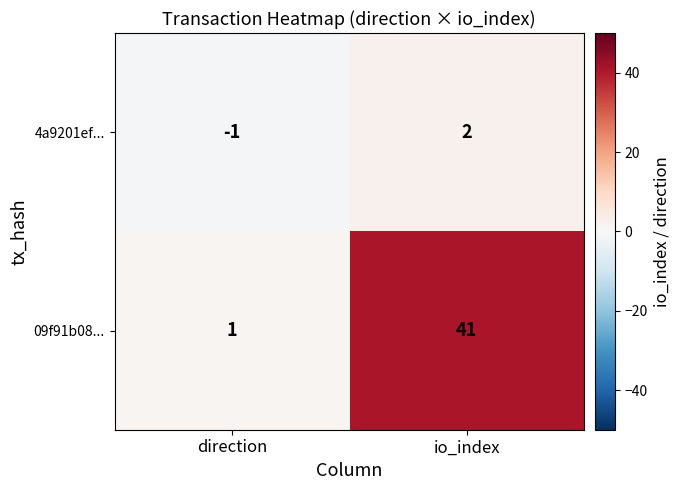

The value of 09f91b08... at io_index is 73. True or false?

False